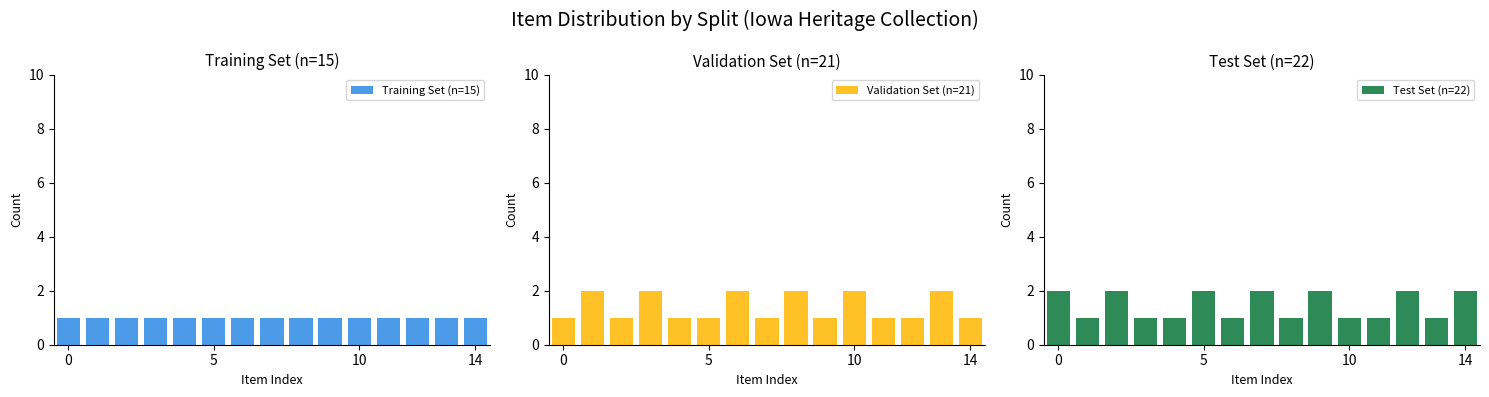

What is the approximate value of Validation Set (n=21) at 5?

1